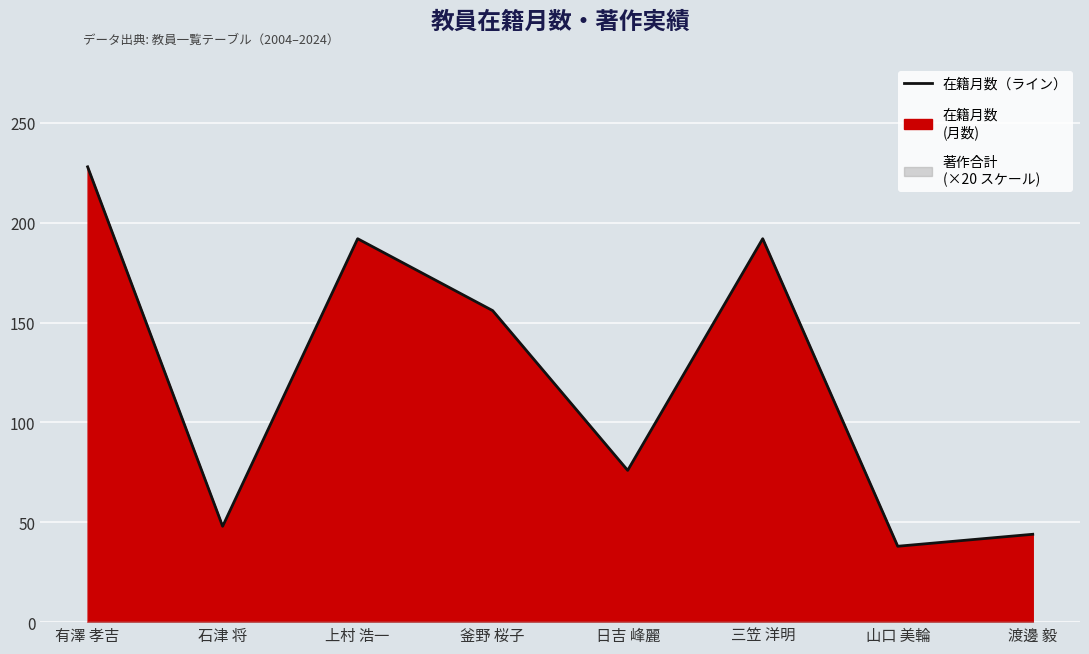

What is the sum of the values at 釜野 桜子 and 石津 将?

204